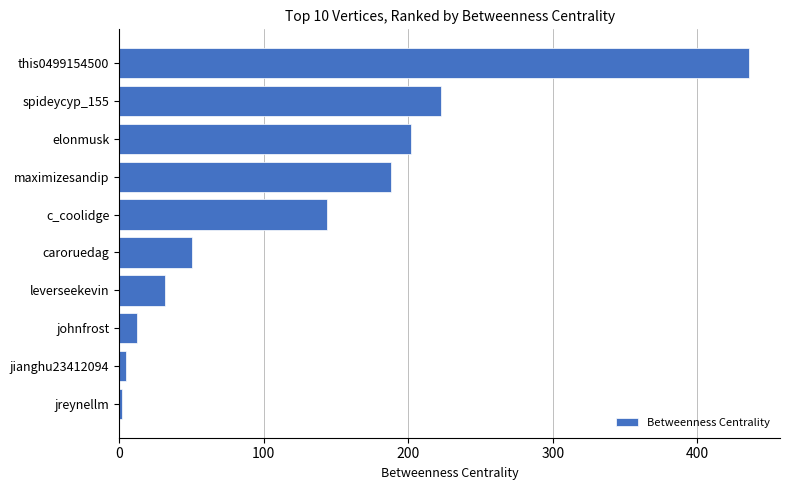

What value does the data have at johnfrost?

12.0